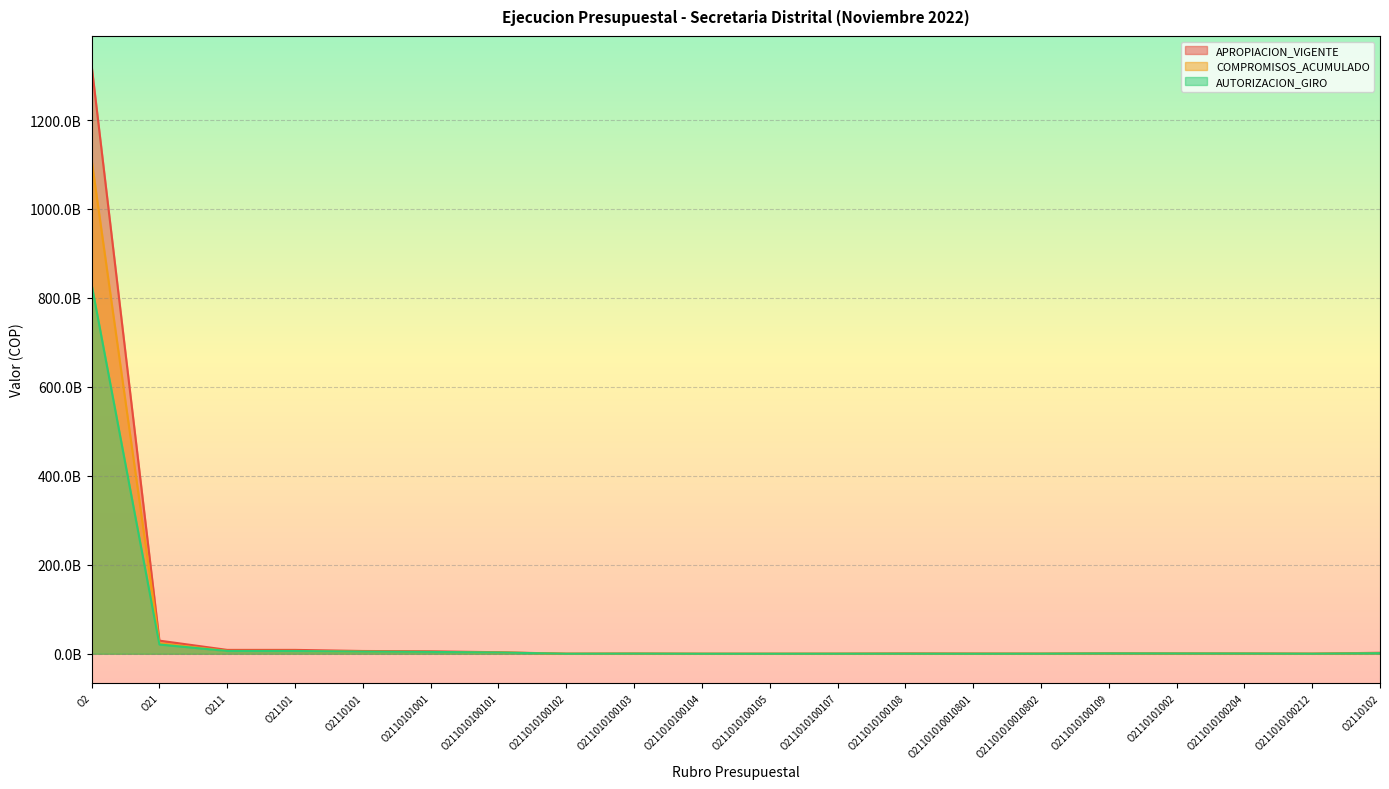

Is it true that AUTORIZACION_GIRO equals 26676936 at O211010100107?

False